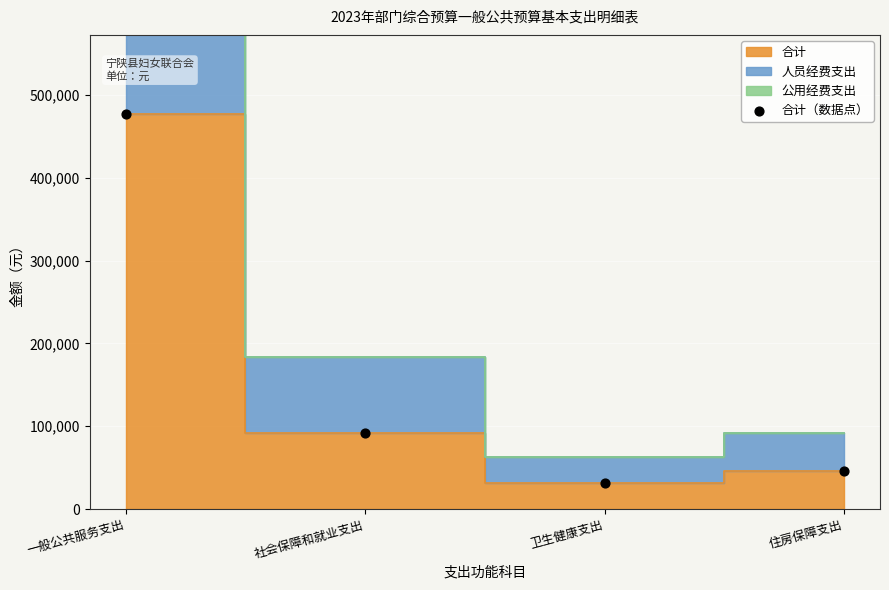

What is the average Y value?

161627